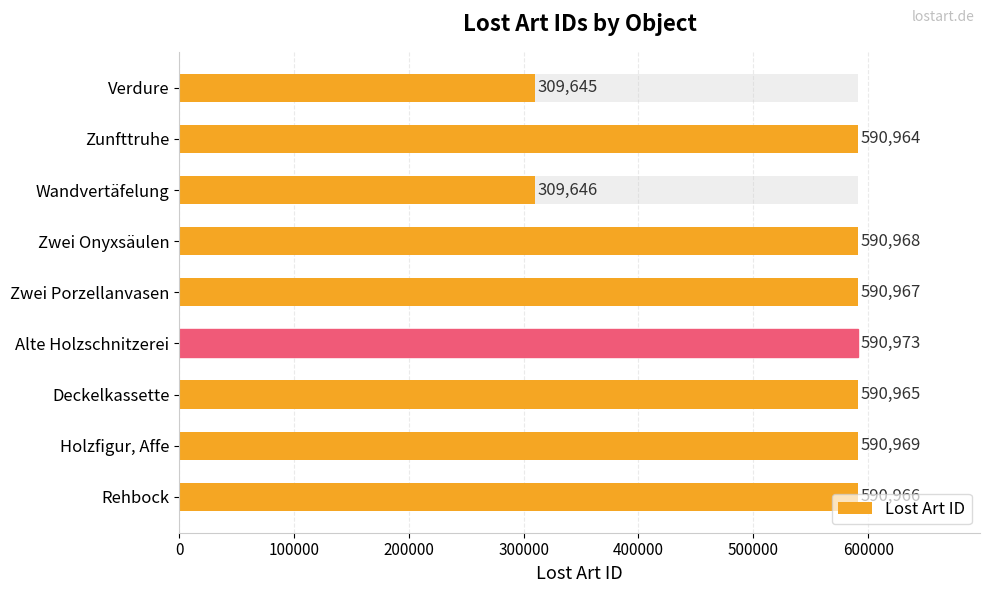

What is the average value?

528451